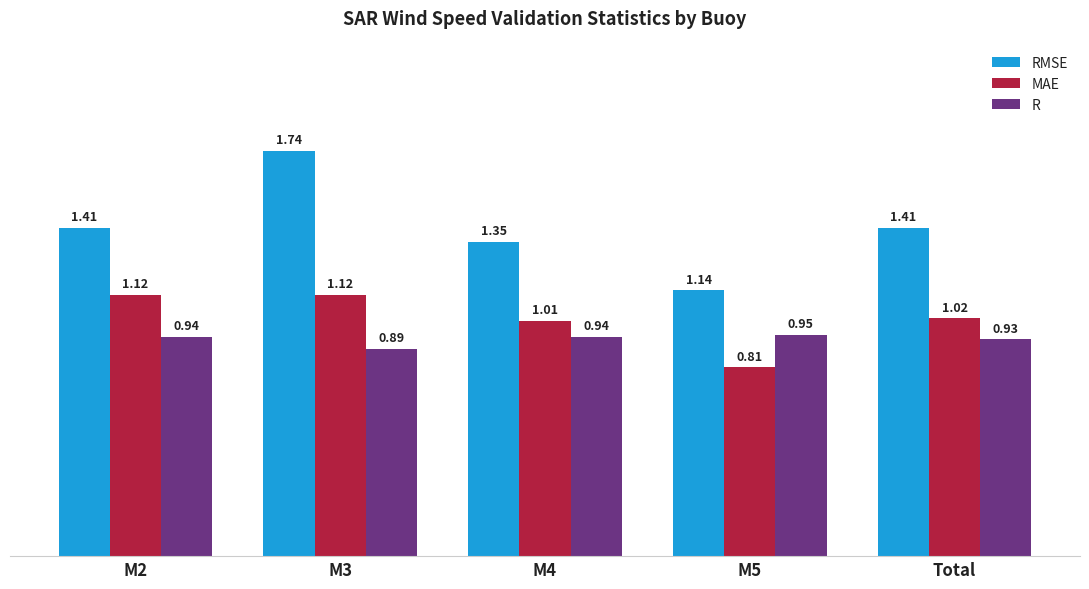

What is the total value across all series at M2?

3.5